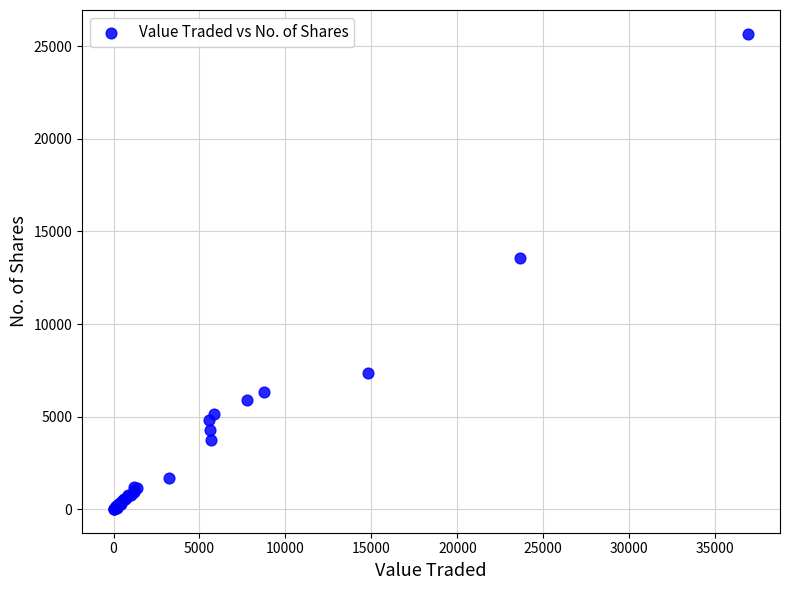

What Y value in the scatter plot is closest to 12845?

13543